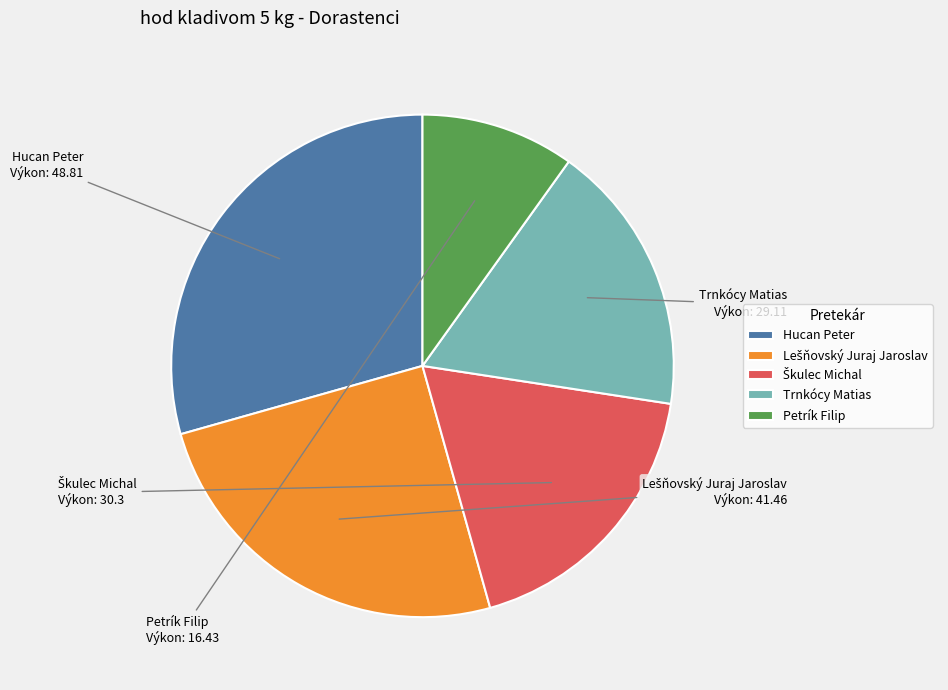

How many segments does this pie chart have?

5